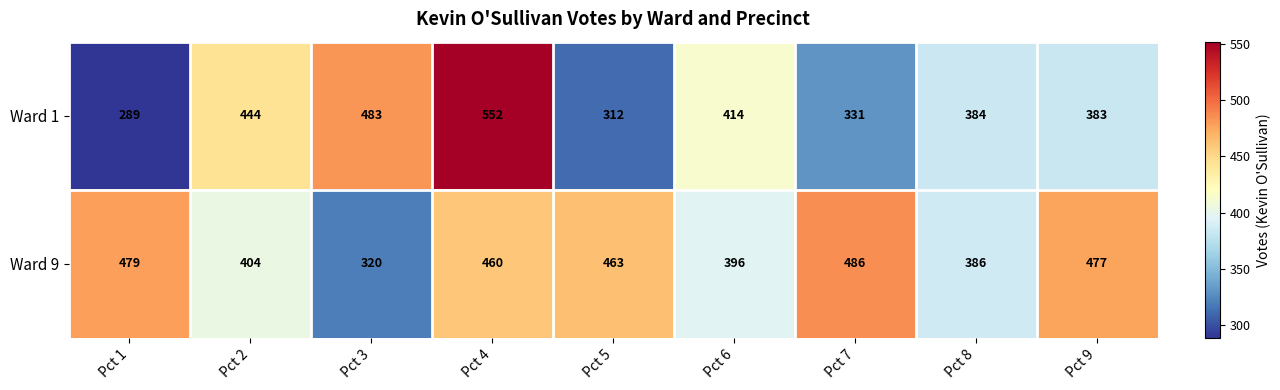

What is the sum of all Ward 9 values?

3871